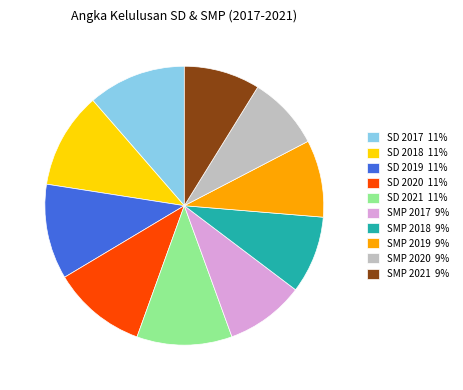

Is it true that SD 2018 11% is 1% of the pie?

False